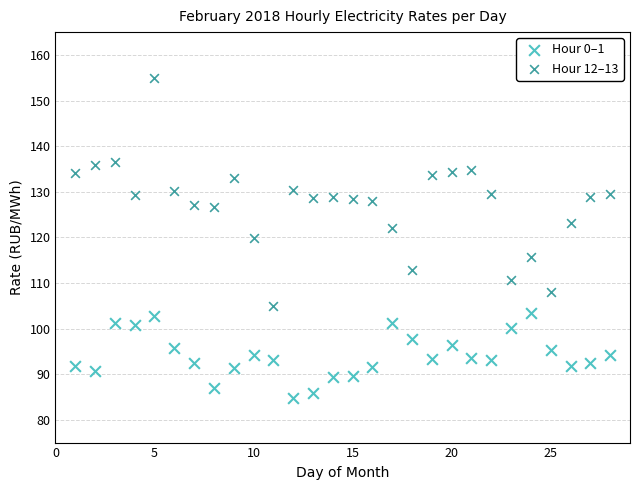

Which series contains the lowest Y value?

Hour 0–1